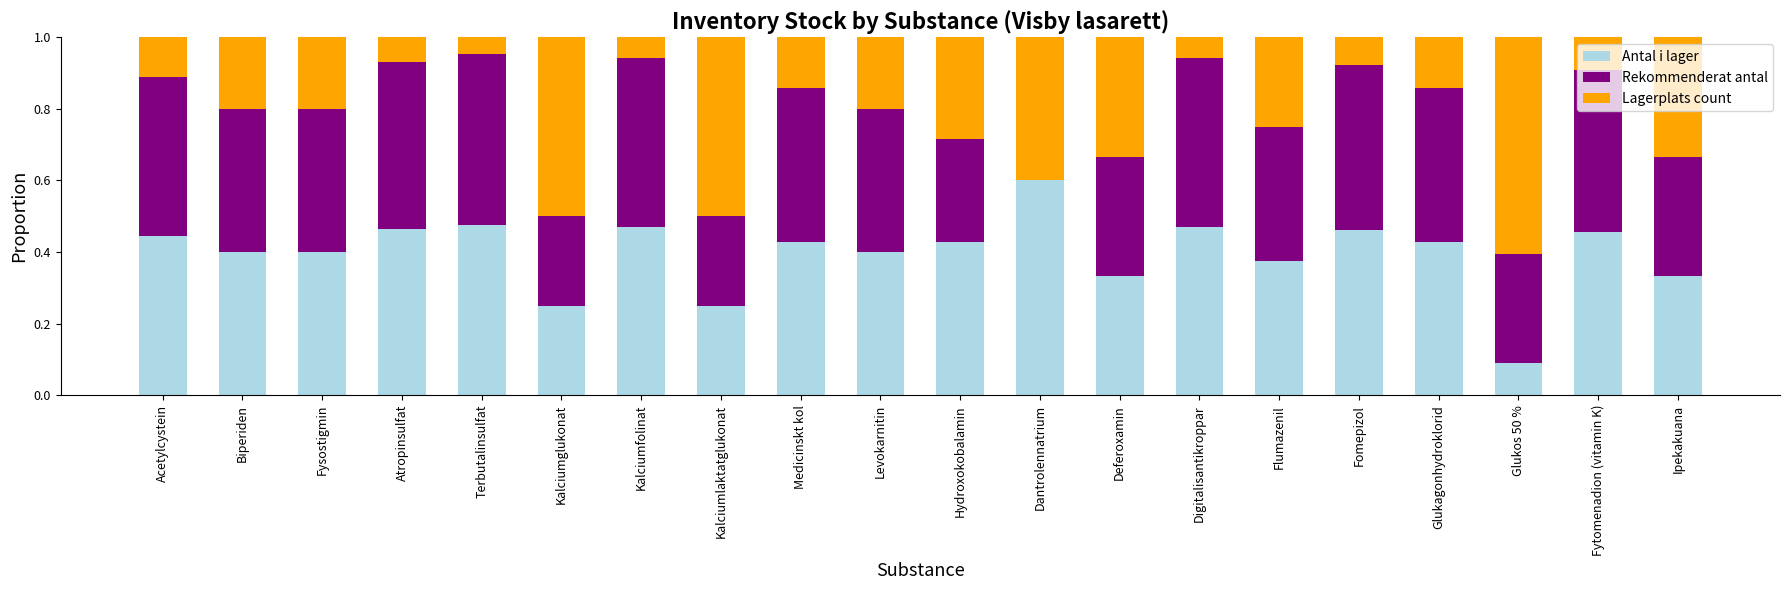

What is the highest value of the Antal i lager series?

0.6